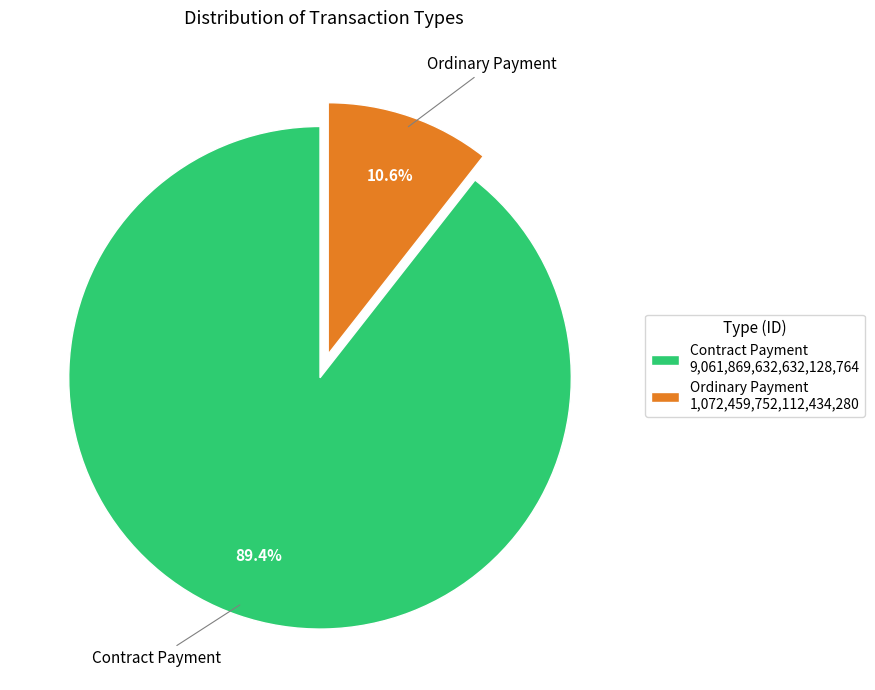

Which category has the smallest portion of the pie?

Ordinary Payment